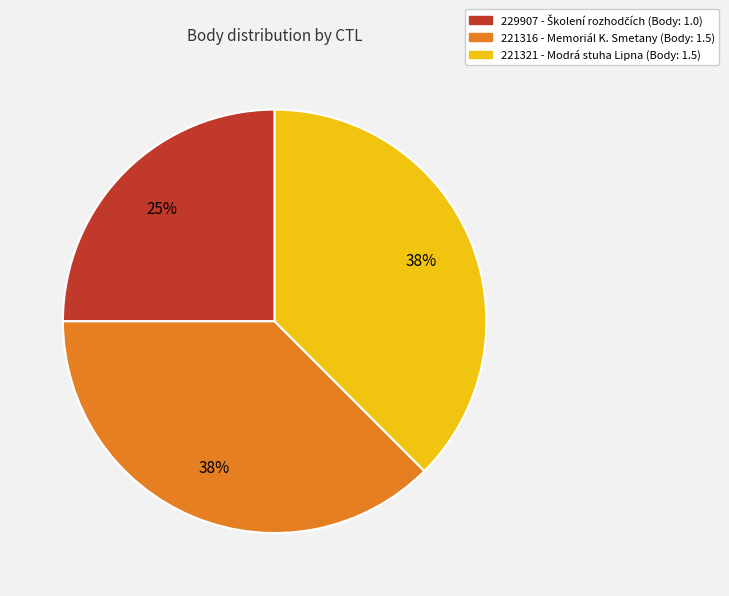

Which category has the smallest portion of the pie?

229907